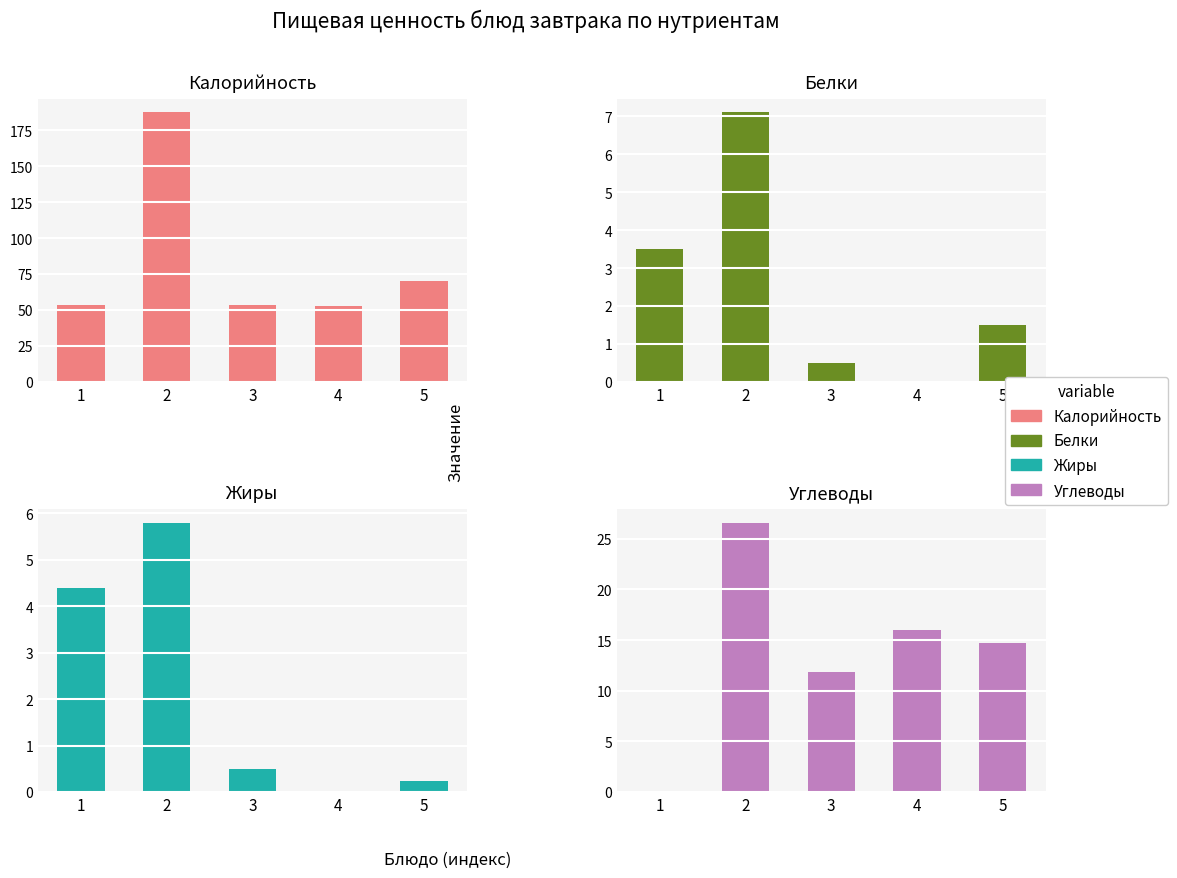

The value of Жиры at 4 is 0.0. True or false?

True